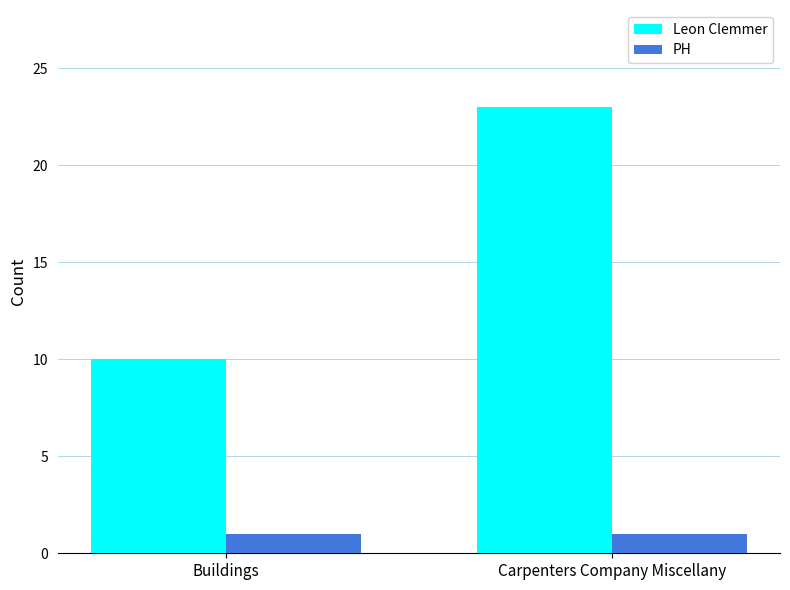

What is the highest value of the PH series?

1